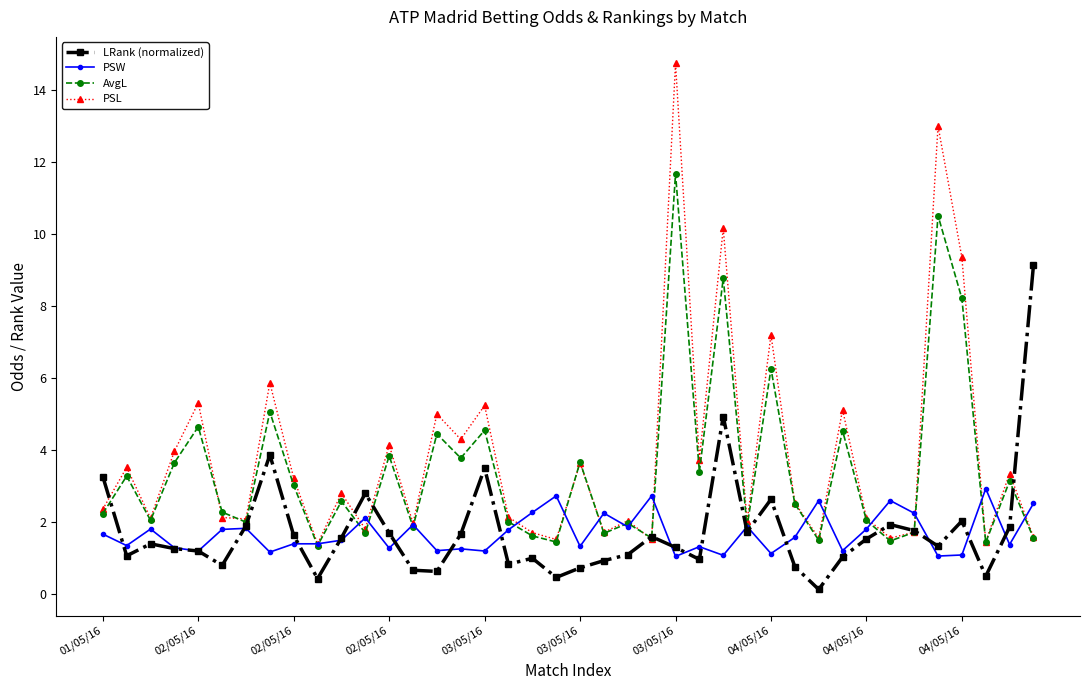

What is the difference between the maximum and second lowest values in the PSL series?

13.3